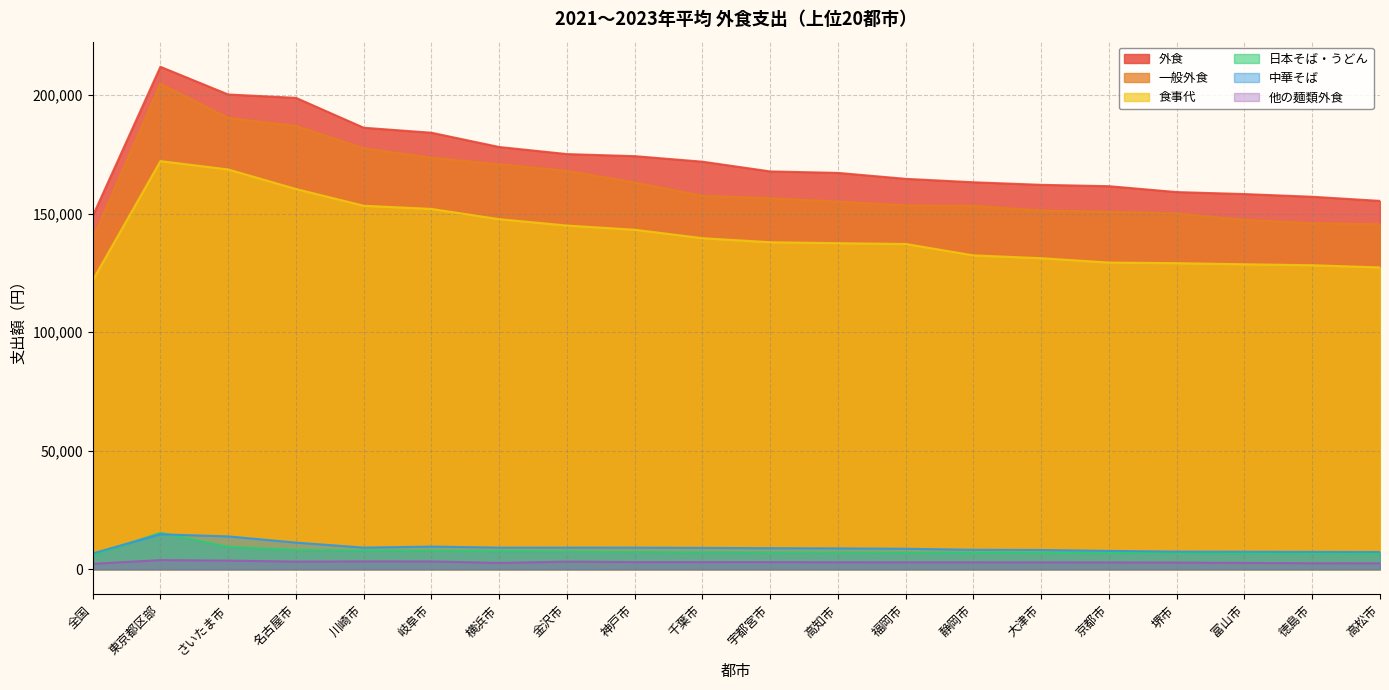

What is the label of the 15th point from the right?

岐阜市